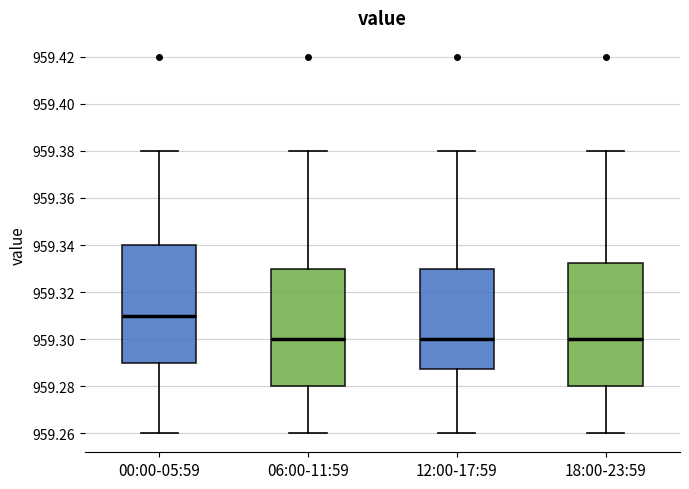

Where is the lower edge of the box for 06:00-11:59 on the y-axis? The values are not printed on the chart, so give them approximately, as read against the axis.

959.280